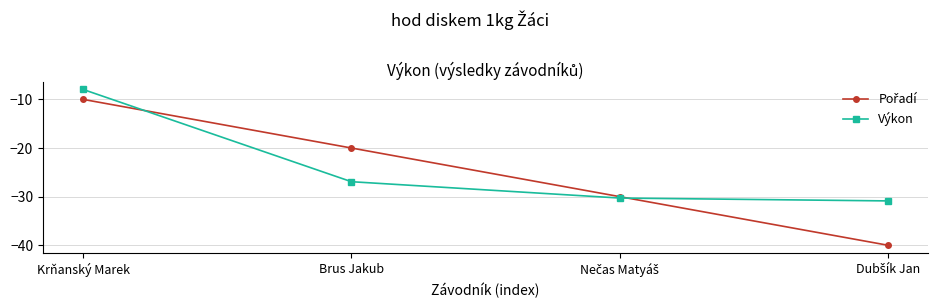

Which category has the highest value across all series?

Krňanský Marek